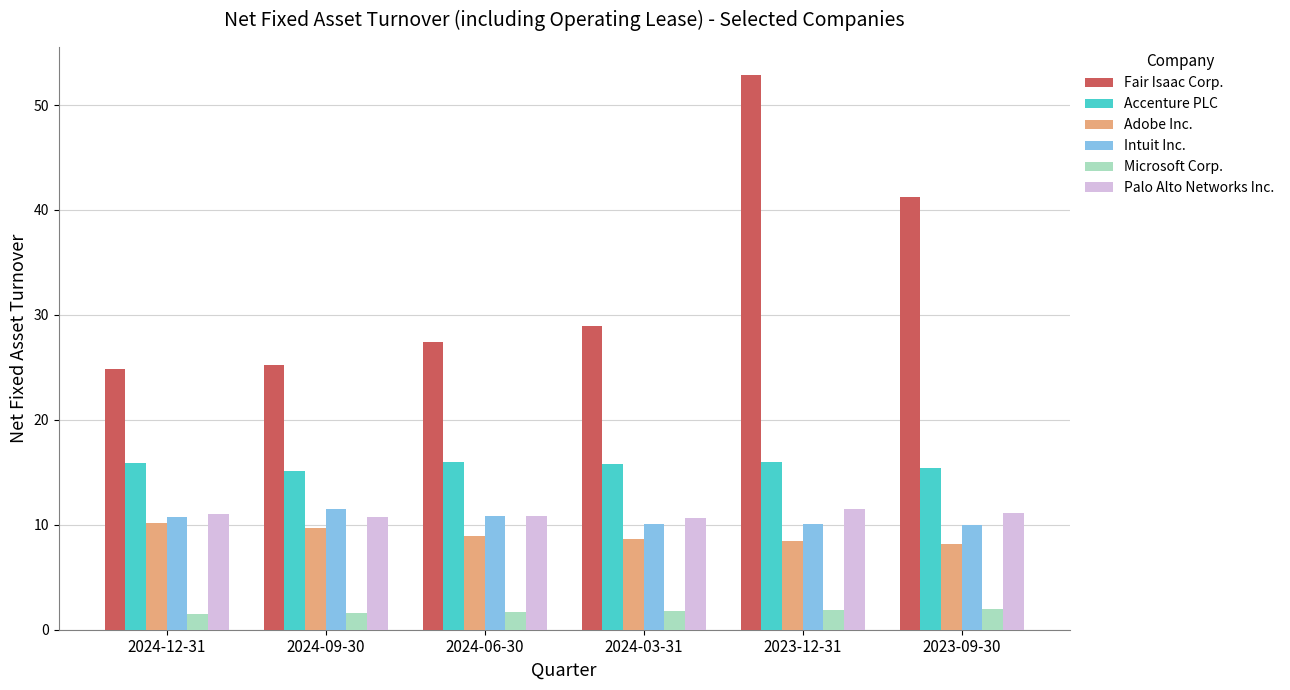

Is the value of Palo Alto Networks Inc. at 2024-06-30 greater than the value of Adobe Inc. at 2024-09-30?

Yes